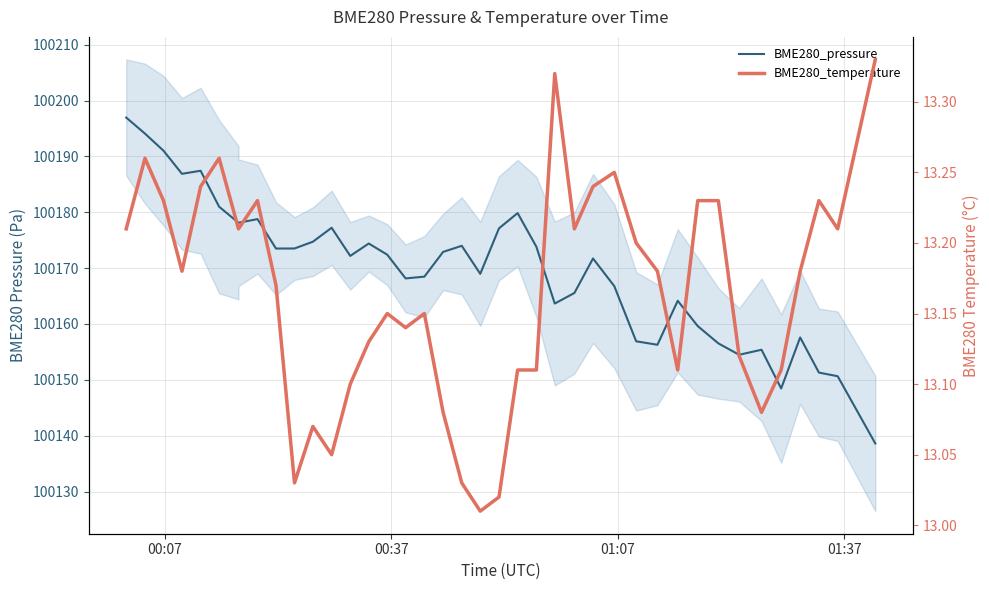

How many data points in BME280_pressure are above 100172?

21